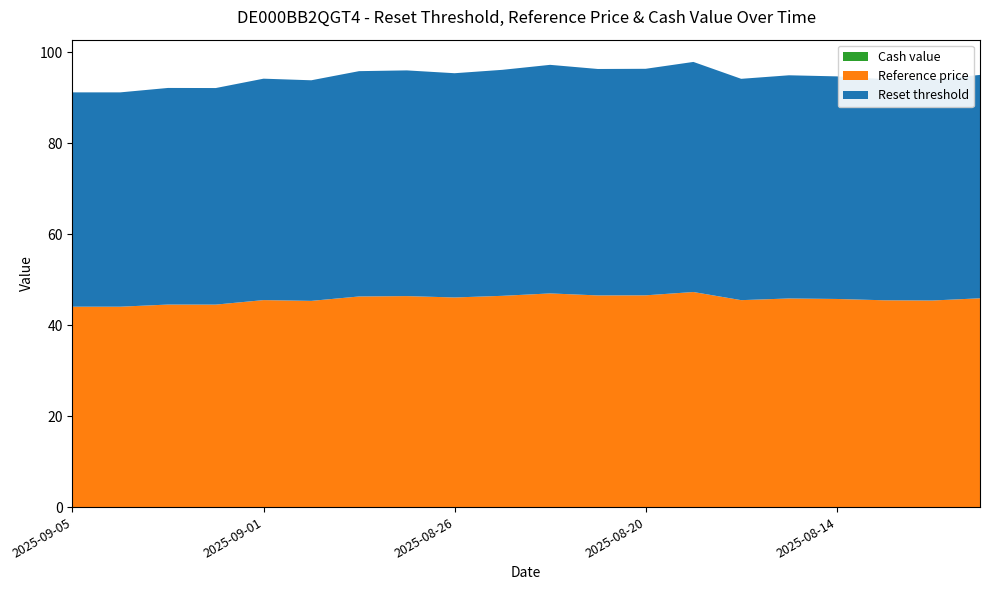

Reading left to right, what are all the values shown in this chart?

Reset threshold: 47.1	47.1	47.6	47.6	48.7	48.5	49.6	49.6	49.3	49.7	50.3	49.8	49.8	50.6	48.7	49.1	49.0	48.7	48.6	49.1
Reference price: 44.1	44.1	44.5	44.5	45.5	45.4	46.3	46.4	46.1	46.5	47.0	46.5	46.6	47.3	45.5	45.9	45.8	45.5	45.4	45.9
Cash value: 0.0	0.0	0.0	0.0	0.0	0.0	0.0	0.0	0.0	0.0	0.0	0.0	0.0	0.0	0.0	0.0	0.0	0.0	0.0	0.0